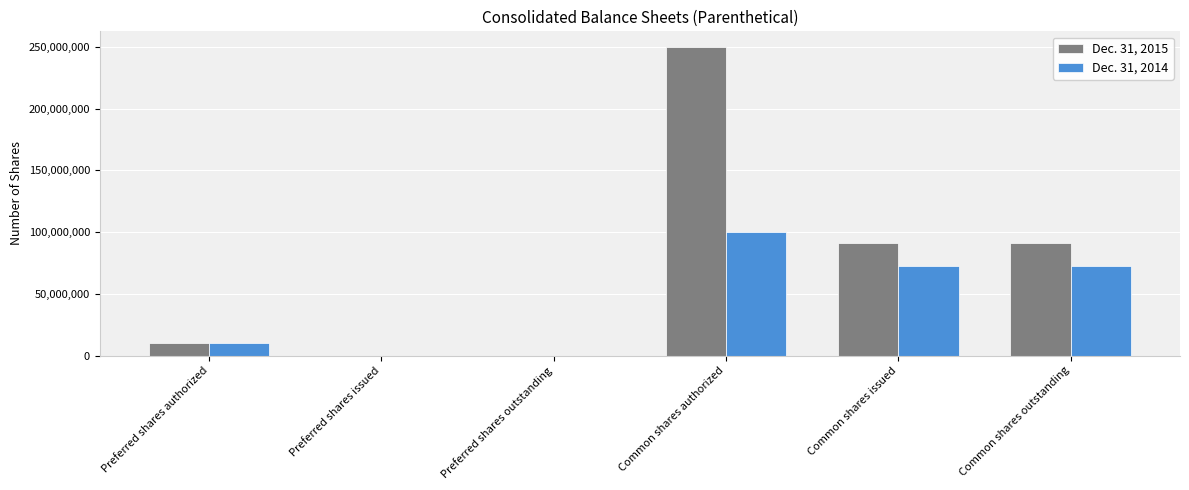

True or false: Dec. 31, 2015 has a value of 38559908 at Common shares outstanding.

False